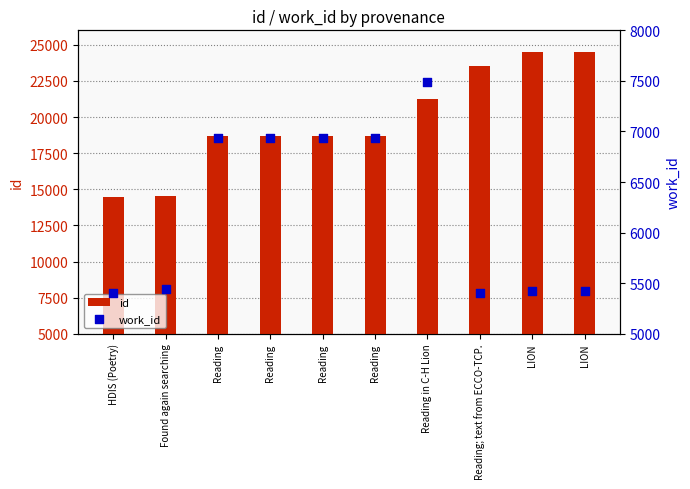

Which series contains the lowest Y value?

work_id